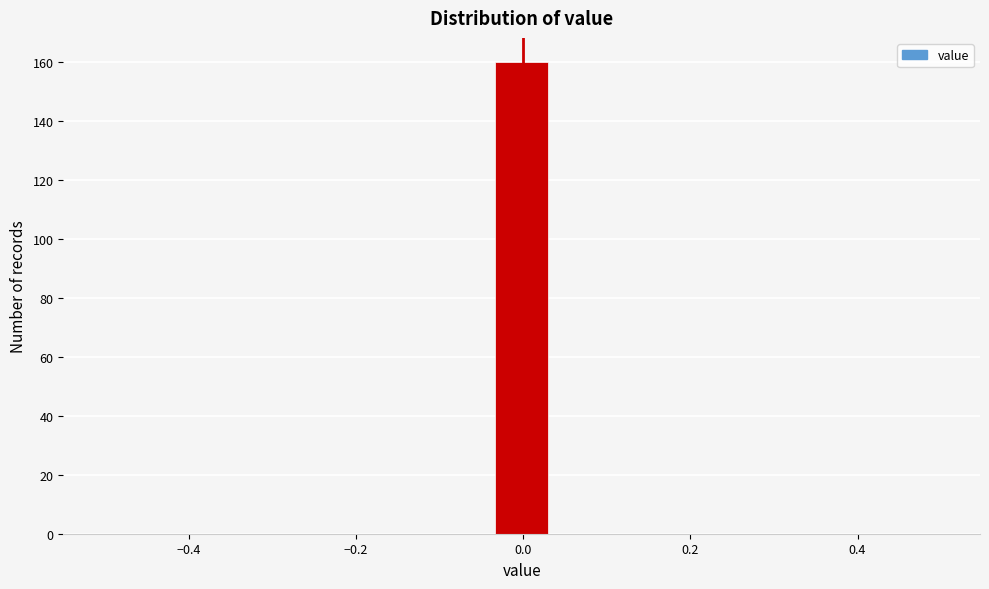

Read against the x-axis, roughly where is the centre of the tallest bar?

0.00